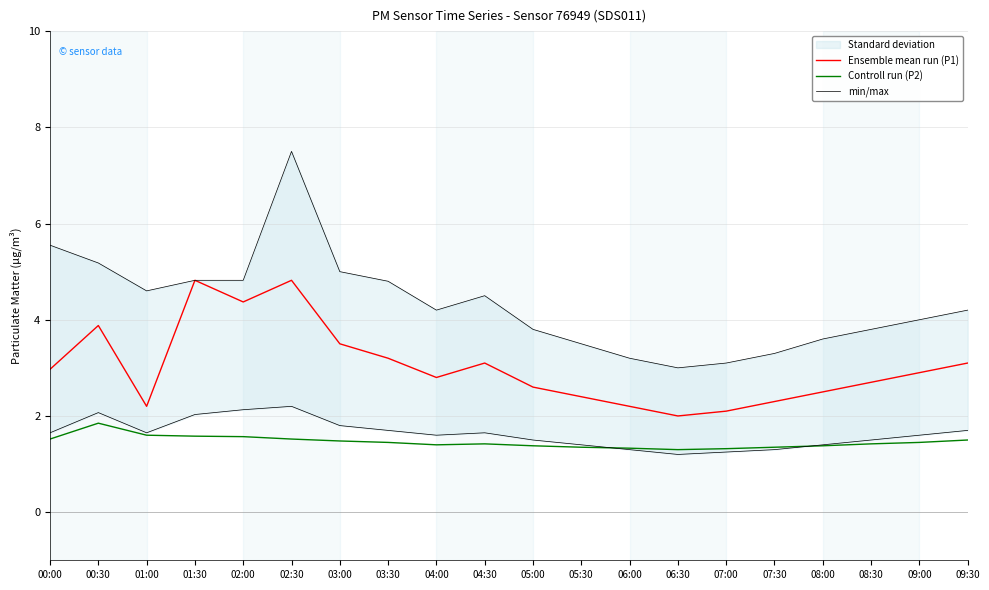

In min/max, how many points are lower than both neighbors (excluding endpoints)?

3